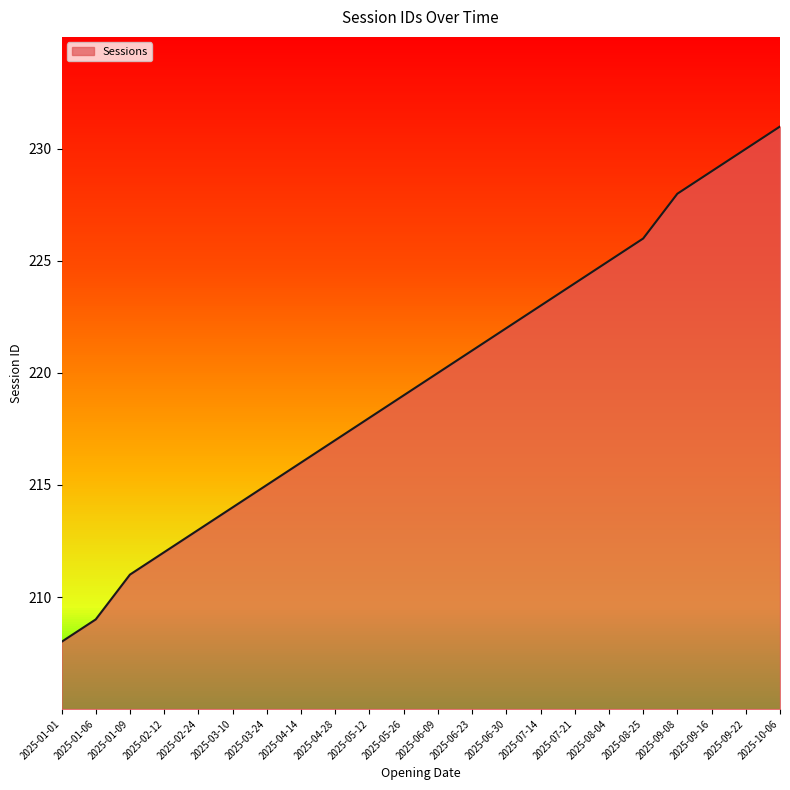

Rank the categories by value from highest to lowest.

2025-10-06, 2025-09-22, 2025-09-16, 2025-09-08, 2025-08-25, 2025-08-04, 2025-07-21, 2025-07-14, 2025-06-30, 2025-06-23, 2025-06-09, 2025-05-26, 2025-05-12, 2025-04-28, 2025-04-14, 2025-03-24, 2025-03-10, 2025-02-24, 2025-02-12, 2025-01-09, 2025-01-06, 2025-01-01